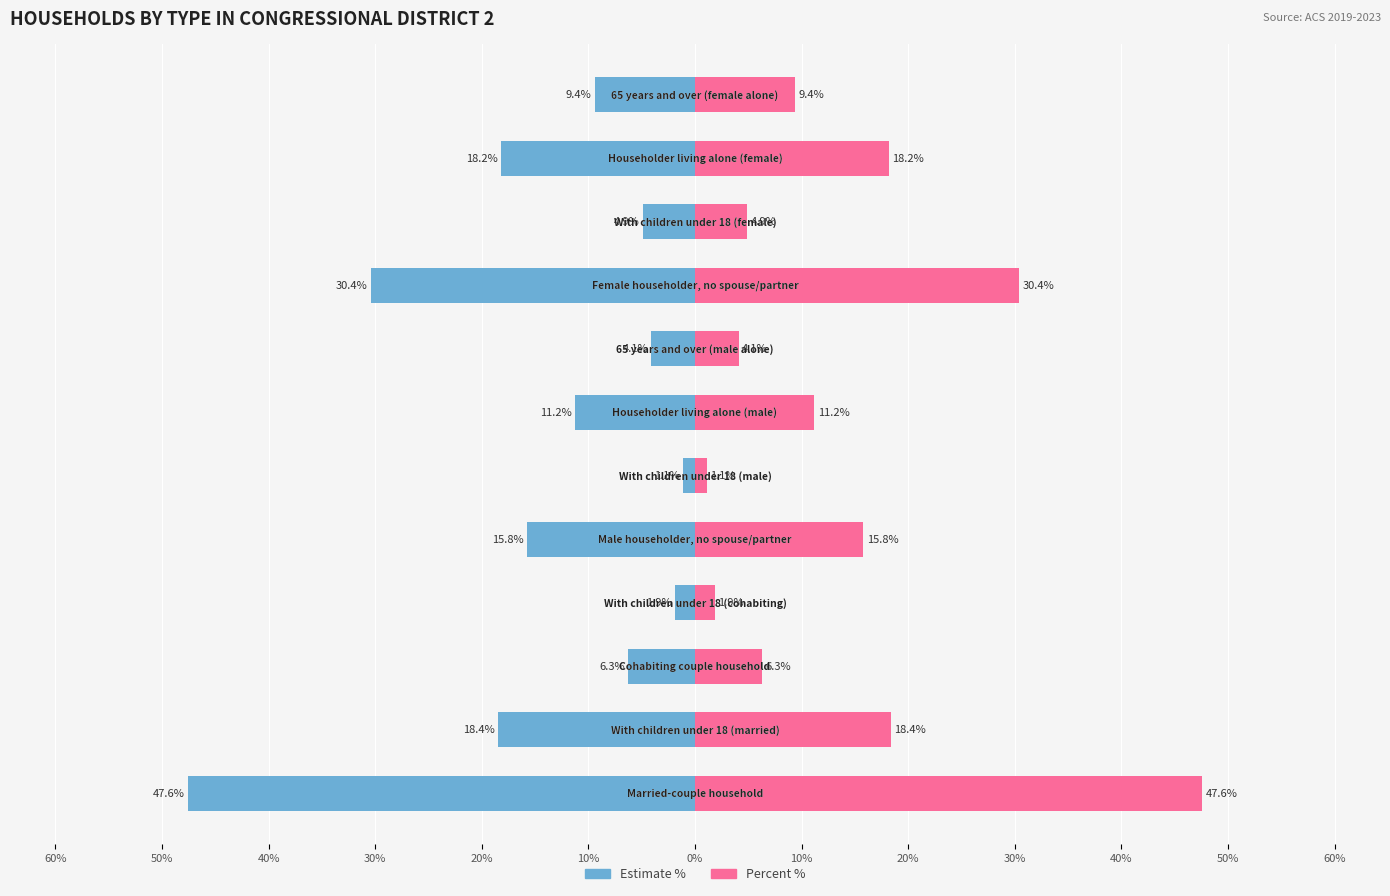

At how many categories does at least one series exceed -5?

12